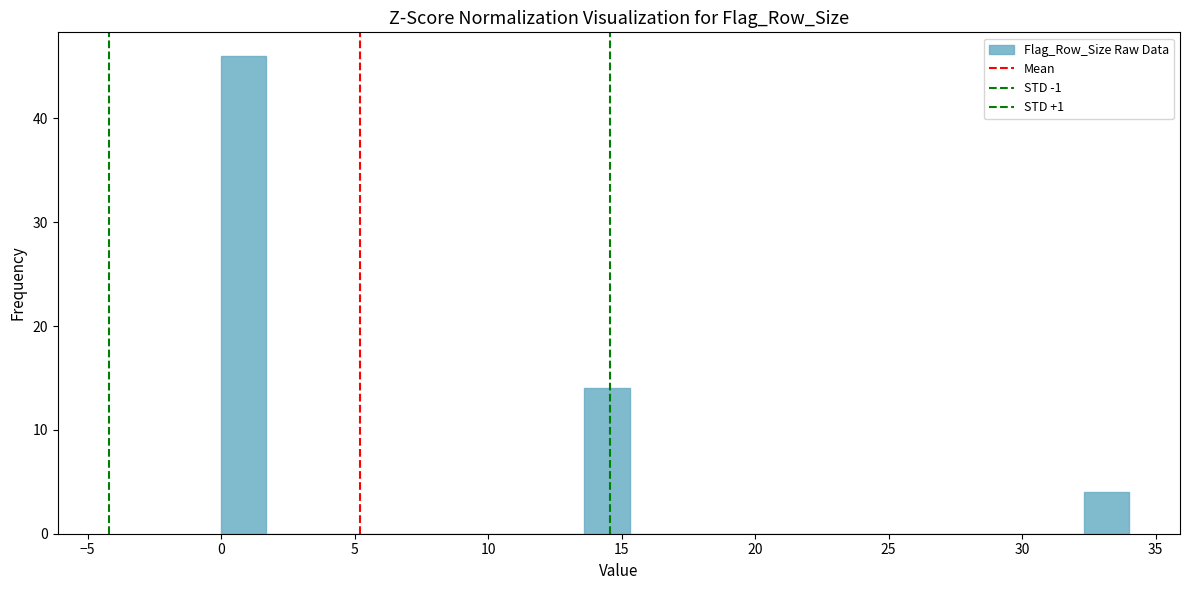

Around what value on the x-axis is the tallest bar? Give the approximate position of its centre, as read against the axis.

1.0